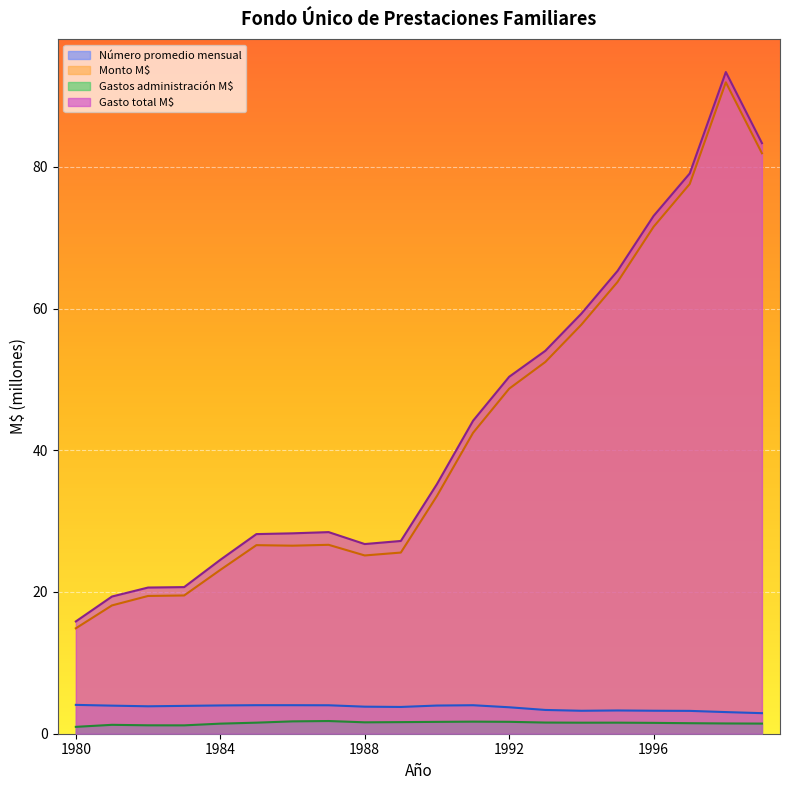

Reading right to left, list all the values displayed in this chart.

Número promedio mensual: 2.9	3.1	3.2	3.2	3.3	3.2	3.4	3.7	4.0	4.0	3.8	3.8	4.0	4.0	4.0	4.0	3.9	3.9	4.0	4.1
Monto M$: 81.9	91.9	77.6	71.5	63.7	57.7	52.4	48.7	42.5	33.6	25.6	25.2	26.7	26.5	26.6	23.1	19.5	19.4	18.1	14.9
Gastos administración M$: 1.4	1.4	1.5	1.5	1.6	1.6	1.6	1.7	1.7	1.7	1.6	1.6	1.8	1.7	1.6	1.4	1.2	1.2	1.3	1.0
Gasto total M$: 83.3	93.4	79.1	73.1	65.3	59.3	54.0	50.4	44.2	35.2	27.2	26.8	28.4	28.3	28.2	24.5	20.7	20.6	19.4	15.8